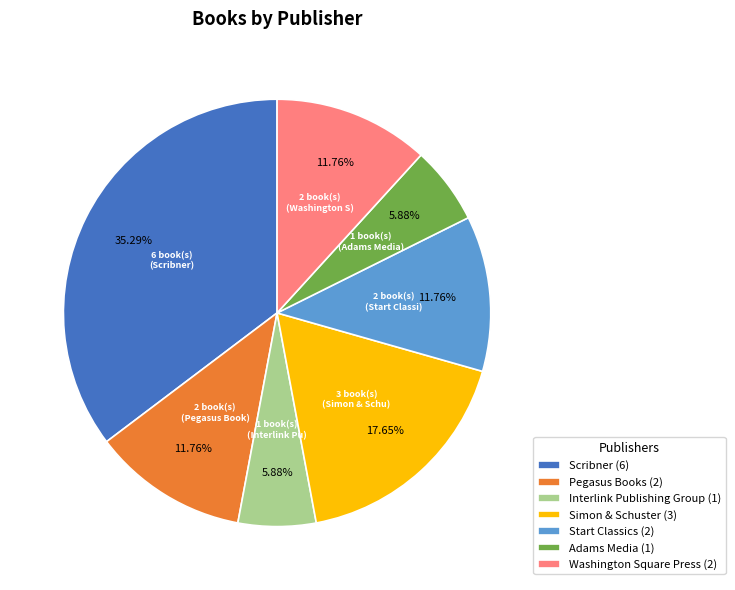

What is the ratio of the value at Pegasus Books to the value at Washington Square Press?

1.0